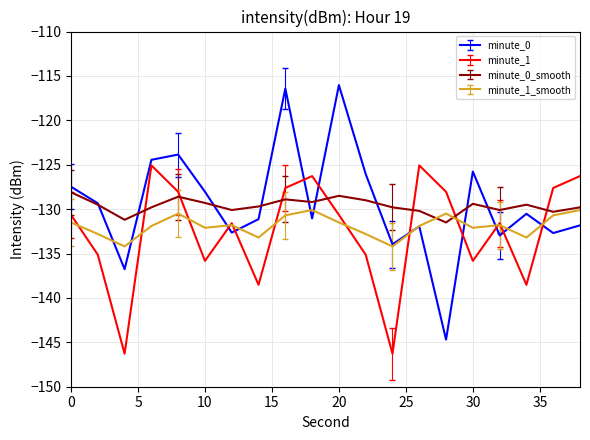

What is the sum of all minute_1 values?

-2650.0